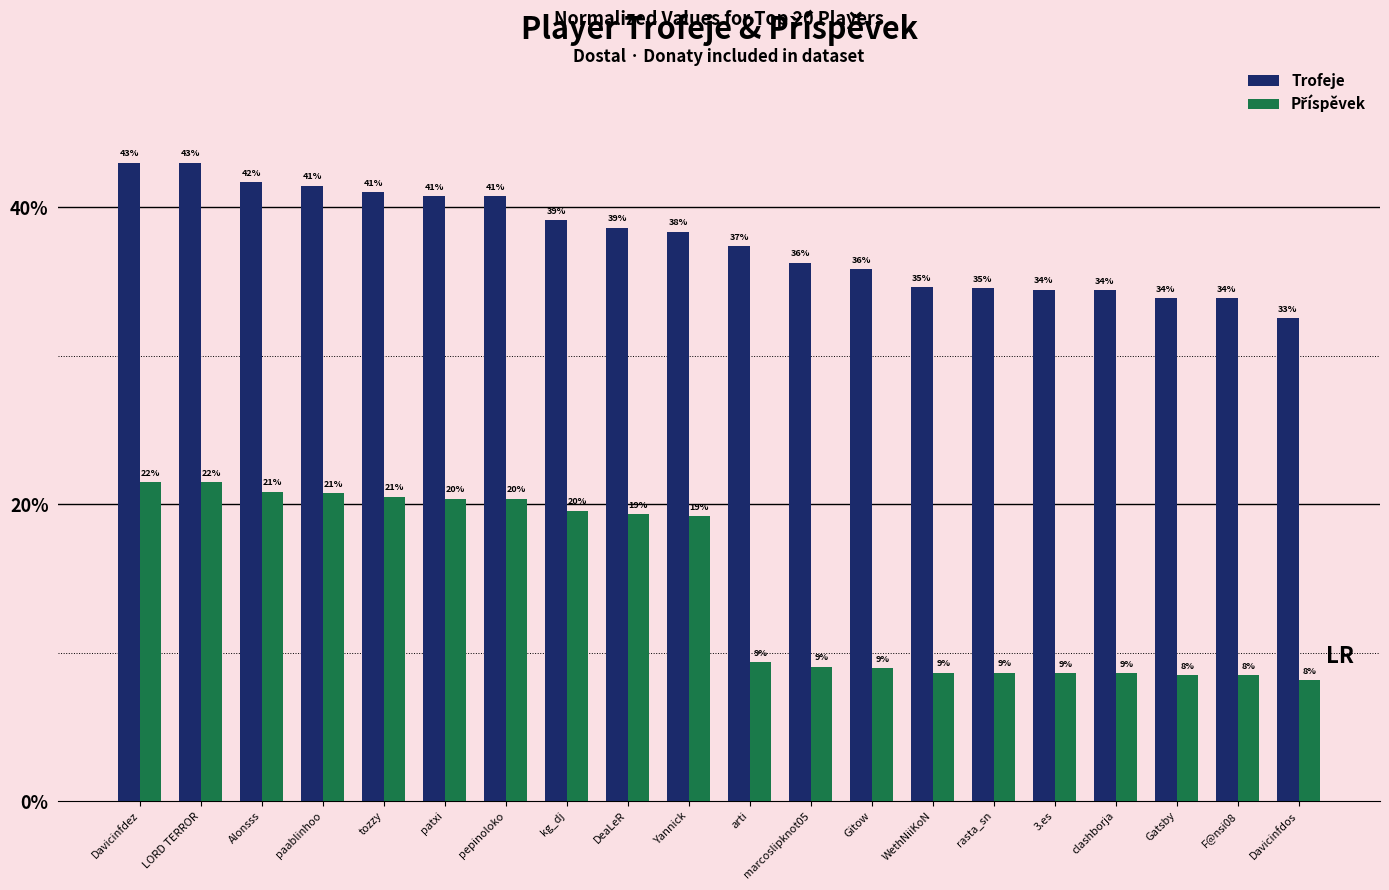

What is the maximum value shown in the chart?

43.0